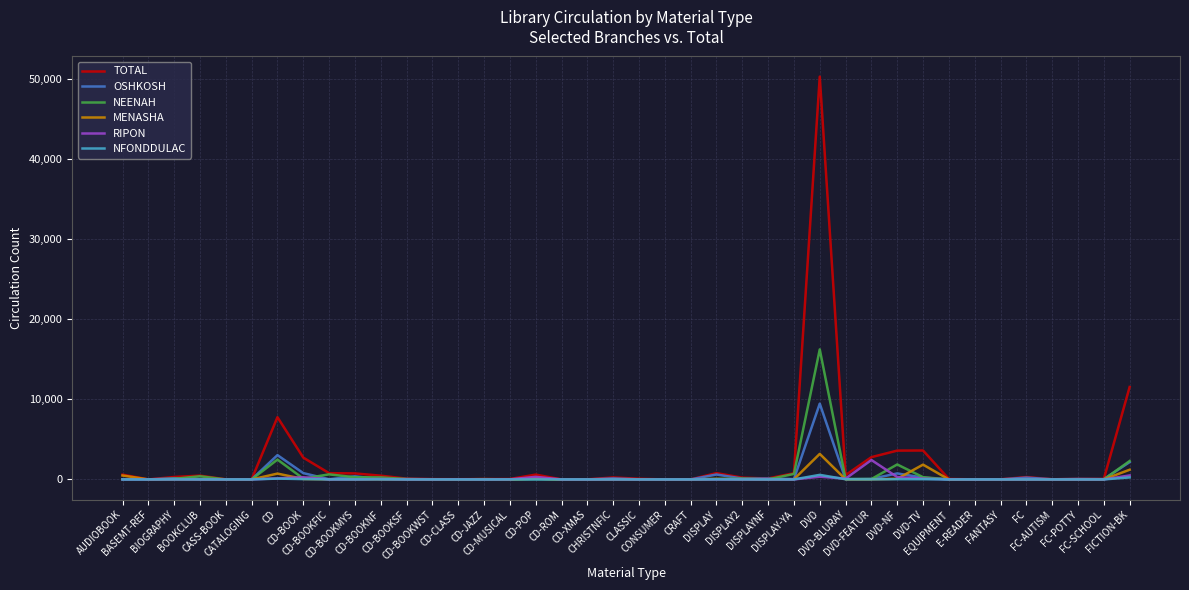

What is the difference between the maximum and minimum values in the NFONDDULAC series?

570